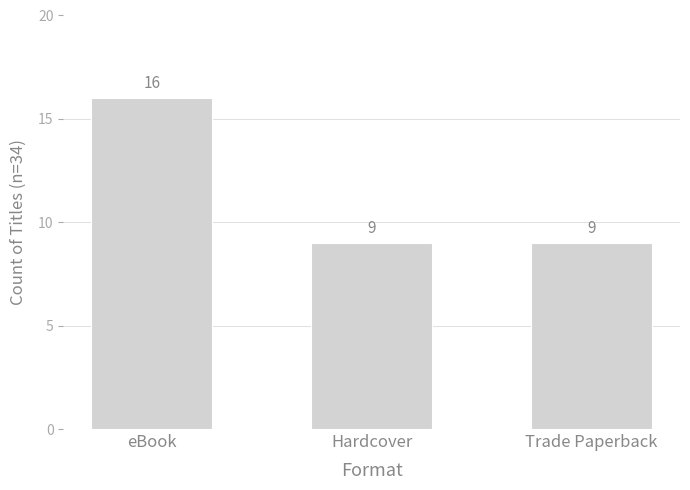

Which category has the highest value across all series?

eBook